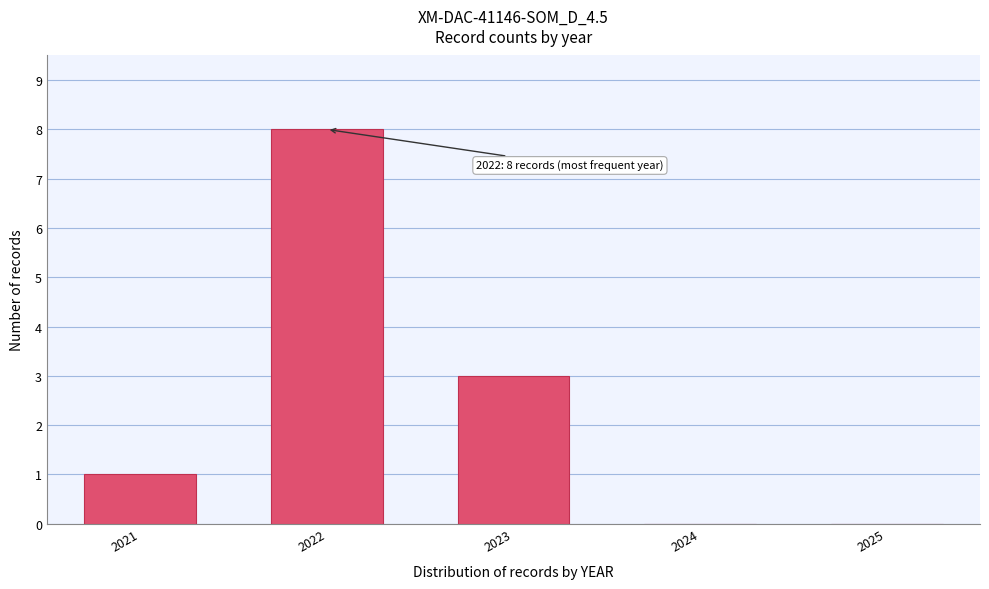

Reading right to left, list all the values displayed in this chart.

2025=0	2024=0	2023=3	2022=8	2021=1